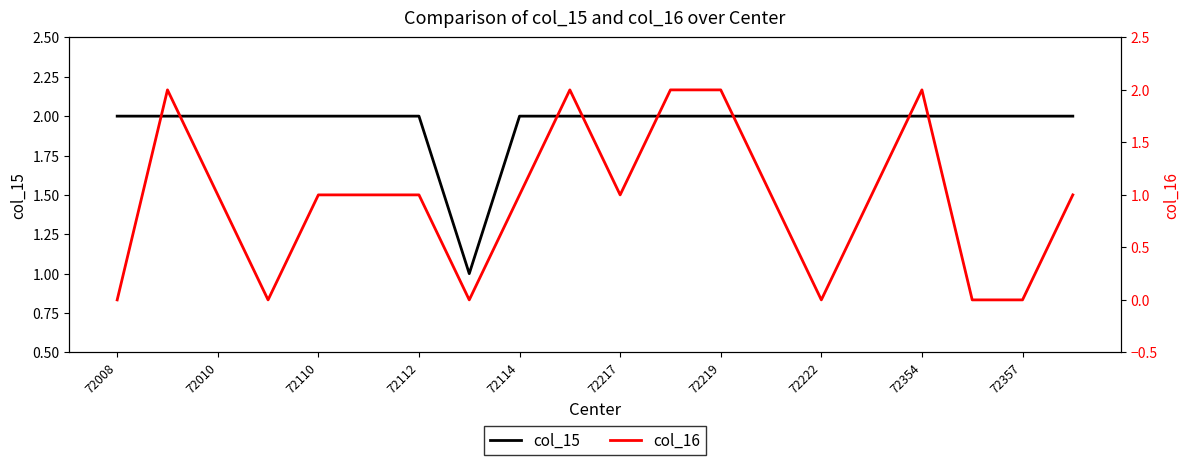

Which series has the largest total across all categories?

col_15